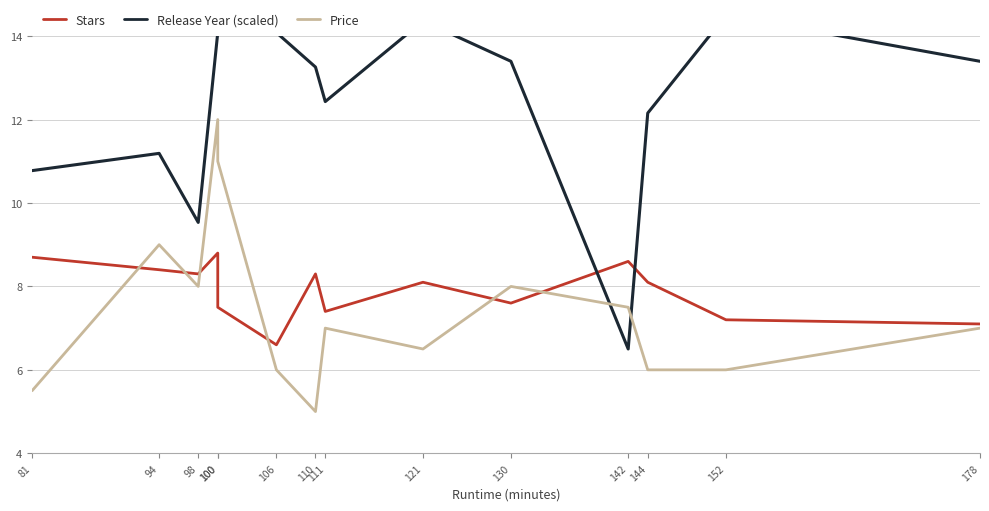

How many lines are shown in the chart?

3